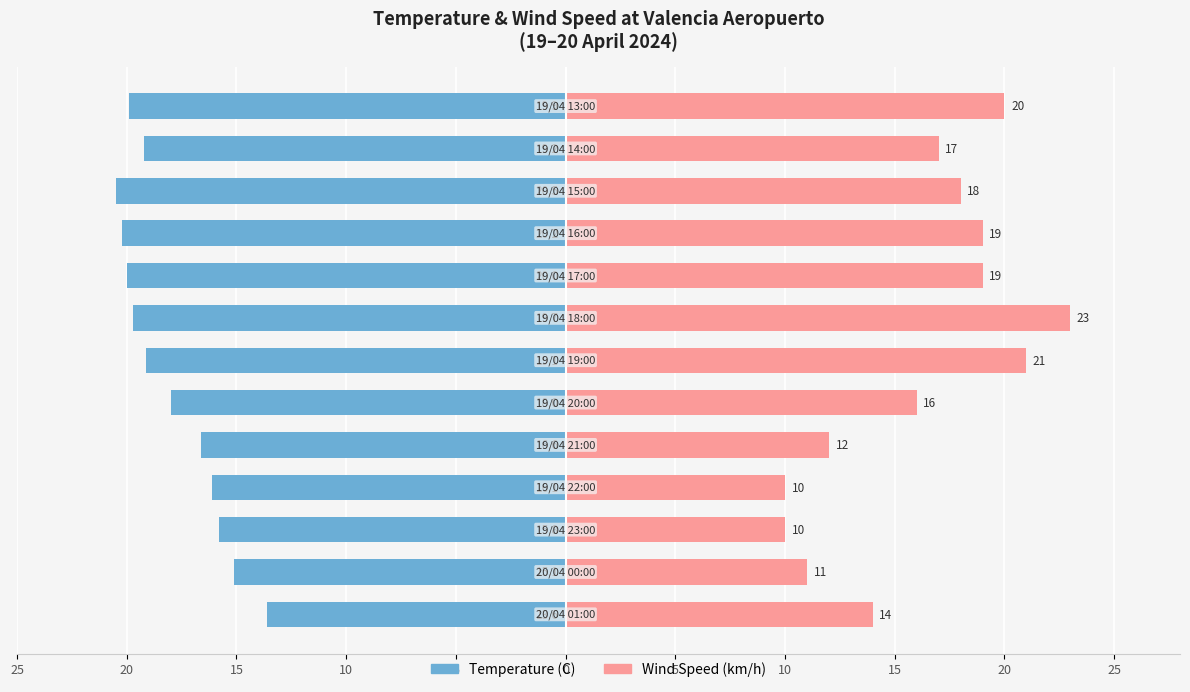

How many values in the Wind Speed (km/h) series are below 17?

6